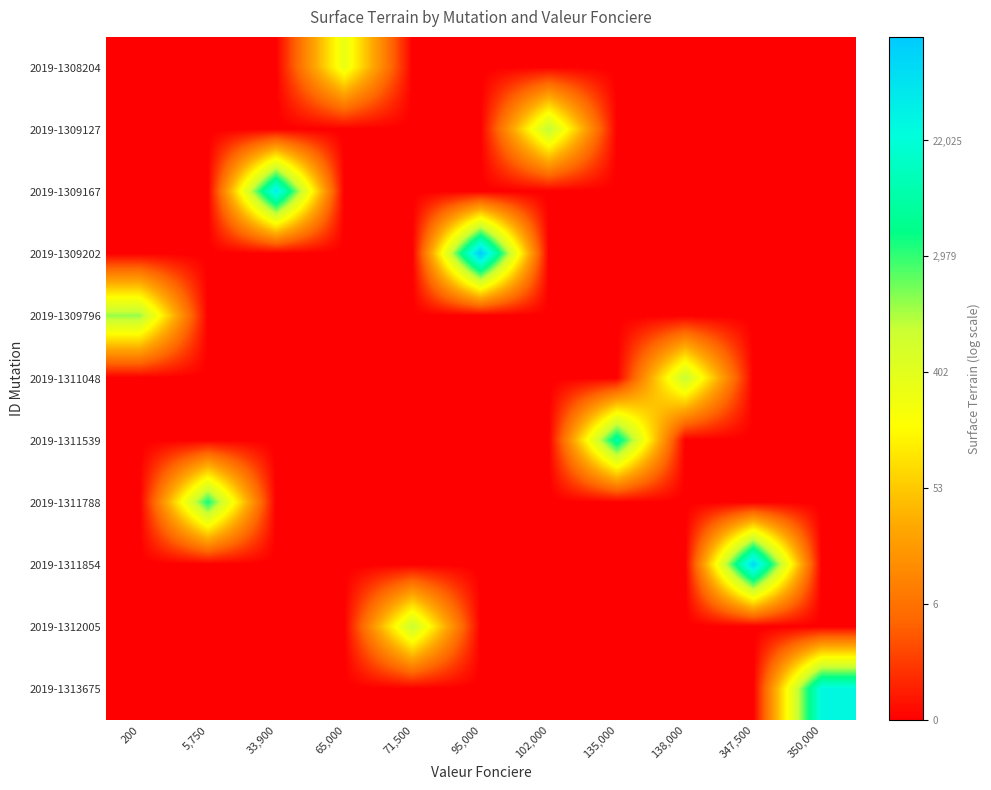

Reading left to right, extract all data points from this chart.

2019-1308204: 200=0.0	5,750=0.0	33,900=0.0	65,000=5.7	71,500=0.0	95,000=0.0	102,000=0.0	135,000=0.0	138,000=0.0	347,500=0.0	350,000=0.0
2019-1309127: 200=0.0	5,750=0.0	33,900=0.0	65,000=0.0	71,500=0.0	95,000=0.0	102,000=6.9	135,000=0.0	138,000=0.0	347,500=0.0	350,000=0.0
2019-1309167: 200=0.0	5,750=0.0	33,900=10.7	65,000=0.0	71,500=0.0	95,000=0.0	102,000=0.0	135,000=0.0	138,000=0.0	347,500=0.0	350,000=0.0
2019-1309202: 200=0.0	5,750=0.0	33,900=0.0	65,000=0.0	71,500=0.0	95,000=11.8	102,000=0.0	135,000=0.0	138,000=0.0	347,500=0.0	350,000=0.0
2019-1309796: 200=7.2	5,750=0.0	33,900=0.0	65,000=0.0	71,500=0.0	95,000=0.0	102,000=0.0	135,000=0.0	138,000=0.0	347,500=0.0	350,000=0.0
2019-1311048: 200=0.0	5,750=0.0	33,900=0.0	65,000=0.0	71,500=0.0	95,000=0.0	102,000=0.0	135,000=0.0	138,000=6.8	347,500=0.0	350,000=0.0
2019-1311539: 200=0.0	5,750=0.0	33,900=0.0	65,000=0.0	71,500=0.0	95,000=0.0	102,000=0.0	135,000=9.0	138,000=0.0	347,500=0.0	350,000=0.0
2019-1311788: 200=0.0	5,750=8.3	33,900=0.0	65,000=0.0	71,500=0.0	95,000=0.0	102,000=0.0	135,000=0.0	138,000=0.0	347,500=0.0	350,000=0.0
2019-1311854: 200=0.0	5,750=0.0	33,900=0.0	65,000=0.0	71,500=0.0	95,000=0.0	102,000=0.0	135,000=0.0	138,000=0.0	347,500=11.3	350,000=0.0
2019-1312005: 200=0.0	5,750=0.0	33,900=0.0	65,000=0.0	71,500=6.8	95,000=0.0	102,000=0.0	135,000=0.0	138,000=0.0	347,500=0.0	350,000=0.0
2019-1313675: 200=0.0	5,750=0.0	33,900=0.0	65,000=0.0	71,500=0.0	95,000=0.0	102,000=0.0	135,000=0.0	138,000=0.0	347,500=0.0	350,000=10.3